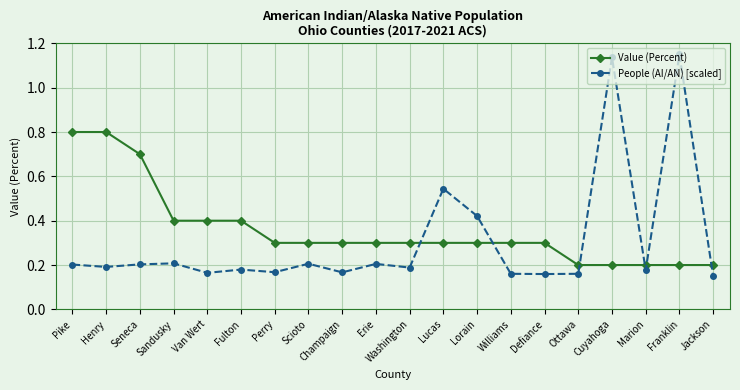

True or false: Value (Percent) and People (AI/AN) [scaled] cross at least once.

True